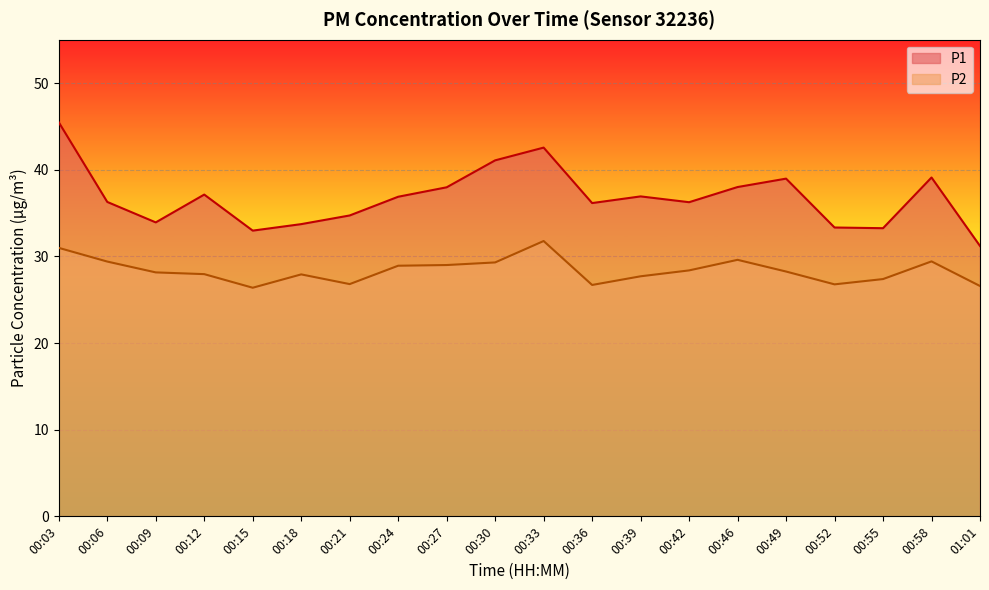

Where does the P1 series first go above 36?

00:03